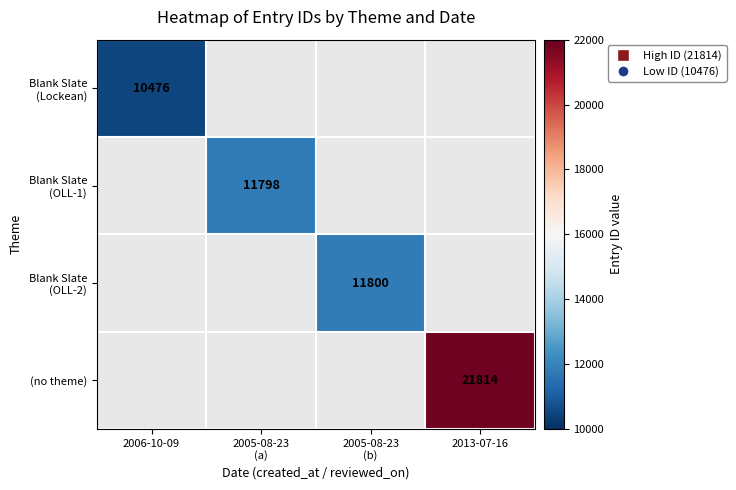

Count the number of data series in this chart.

4